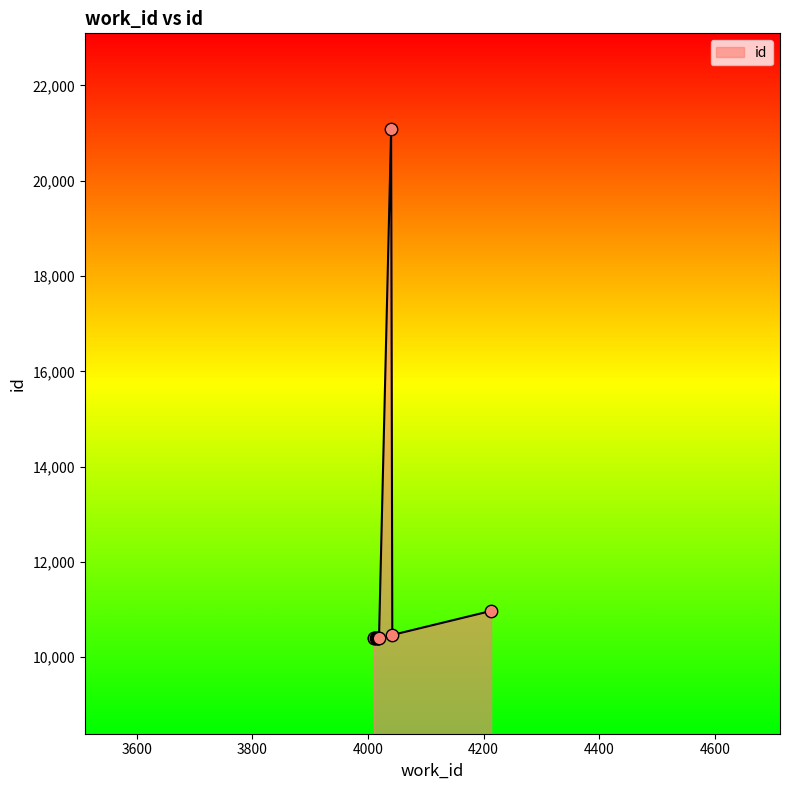

Approximately how many times larger is the value at 4213 compared to 4019?

1.1